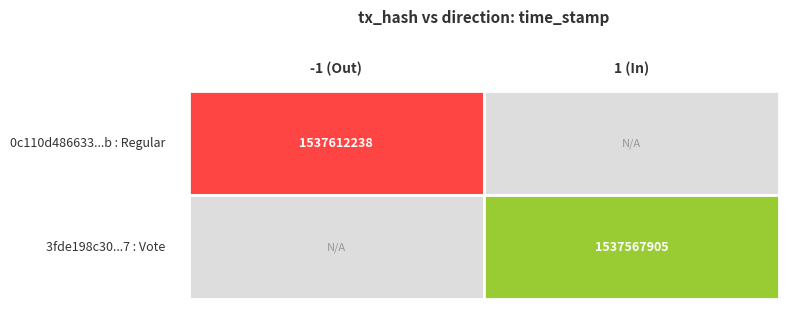

Which series has the widest spread of values?

0c110d486633c7831e91f43bfe5ef7079ad969b